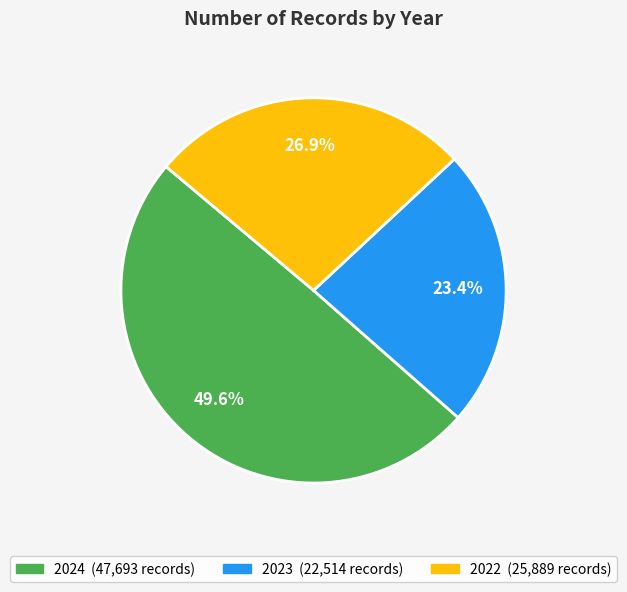

Do 2023 and 2022 together represent more than half of the pie?

Yes